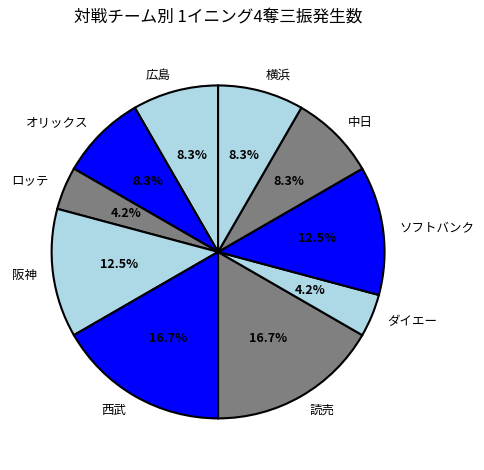

Approximately how many times larger is the value at ロッテ compared to 読売?

0.3